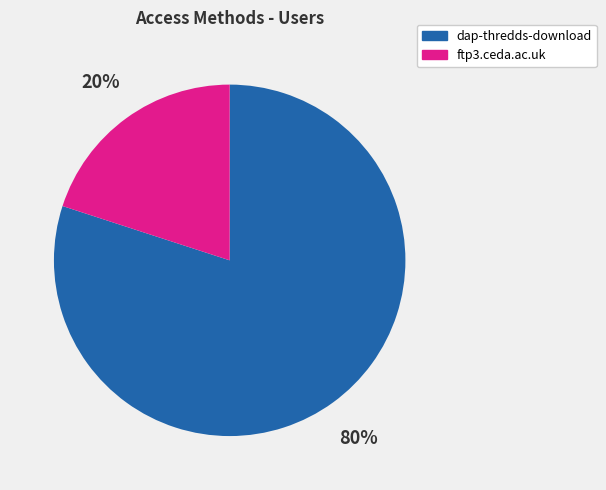

Is there any slice that represents more than half of the pie?

Yes